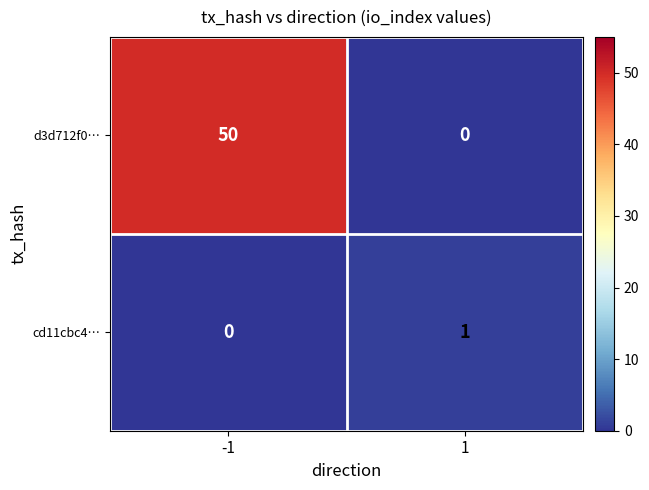

What is the difference between the d3d712f0… values at -1 and 1?

50